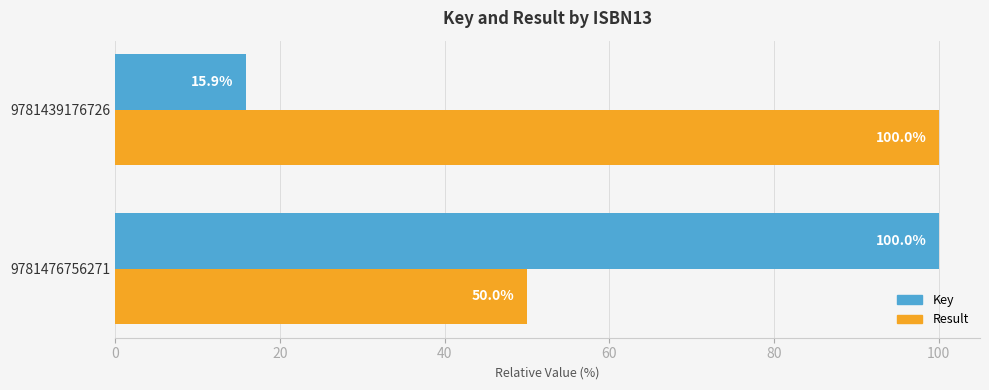

Which series has the largest range (max minus min)?

Key